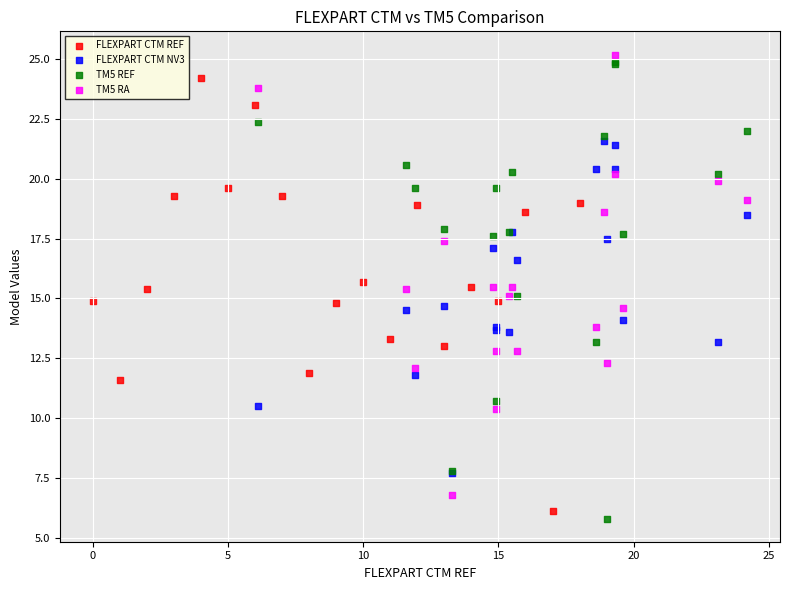

Which series contains the highest Y value?

TM5 RA